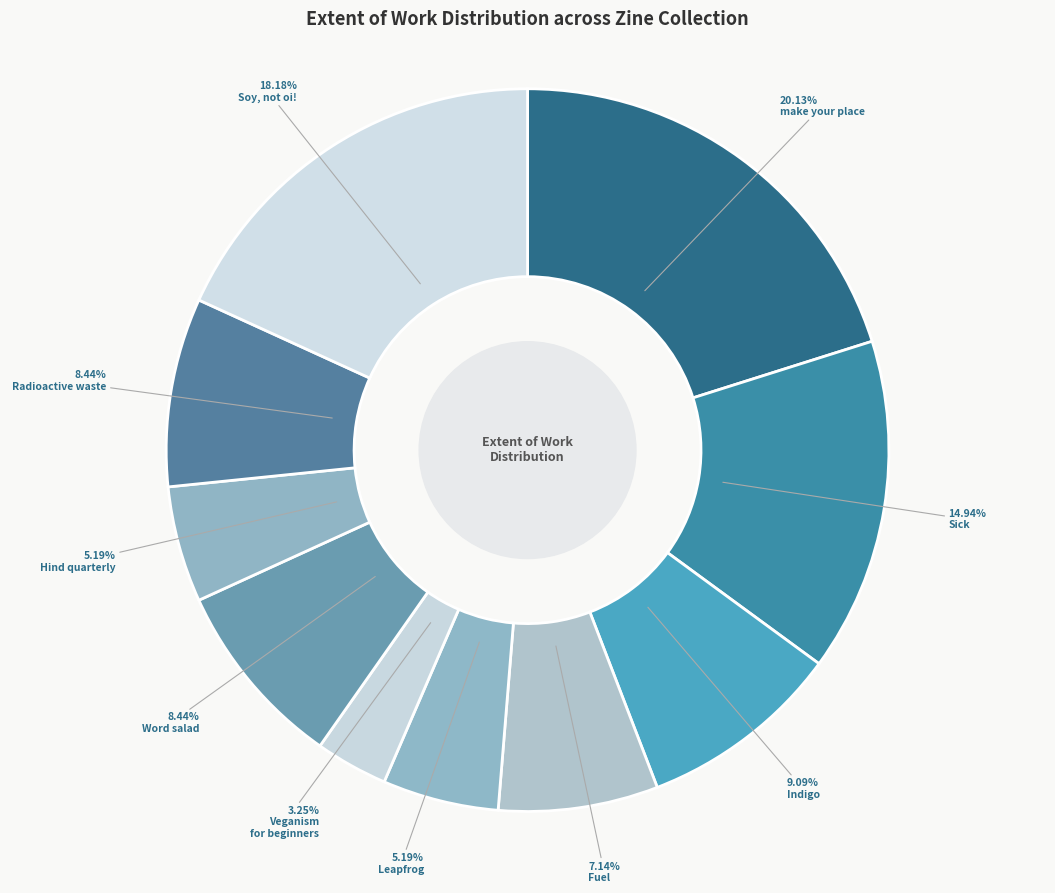

Count the number of slices in the pie.

10